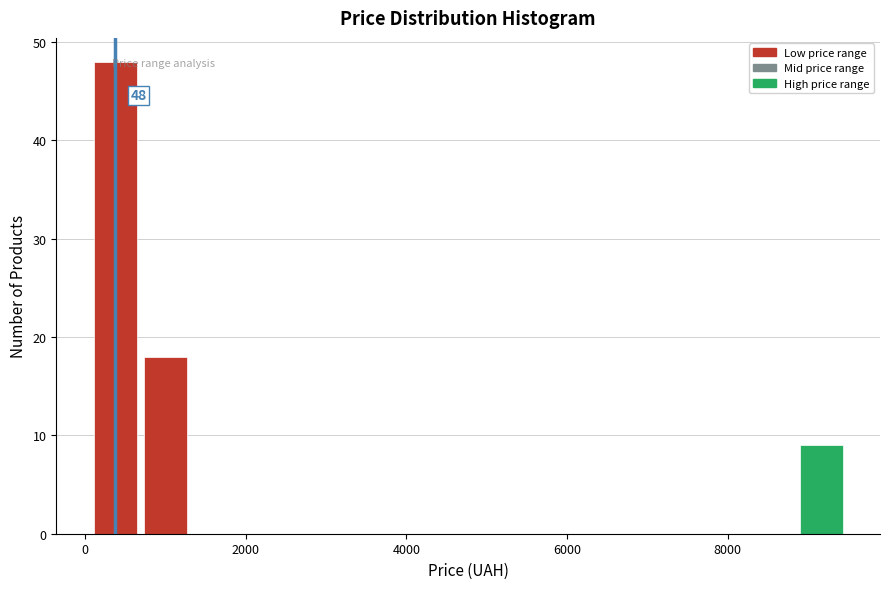

Read against the x-axis, roughly where is the centre of the tallest bar?

400